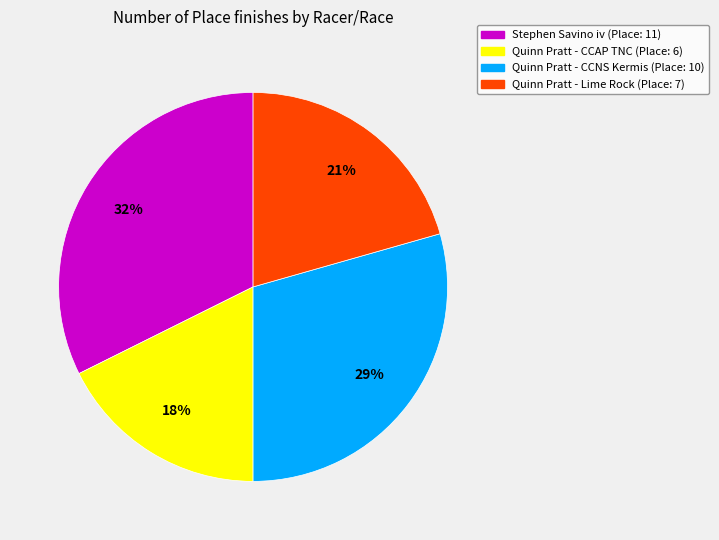

Is there a majority slice in this chart?

No